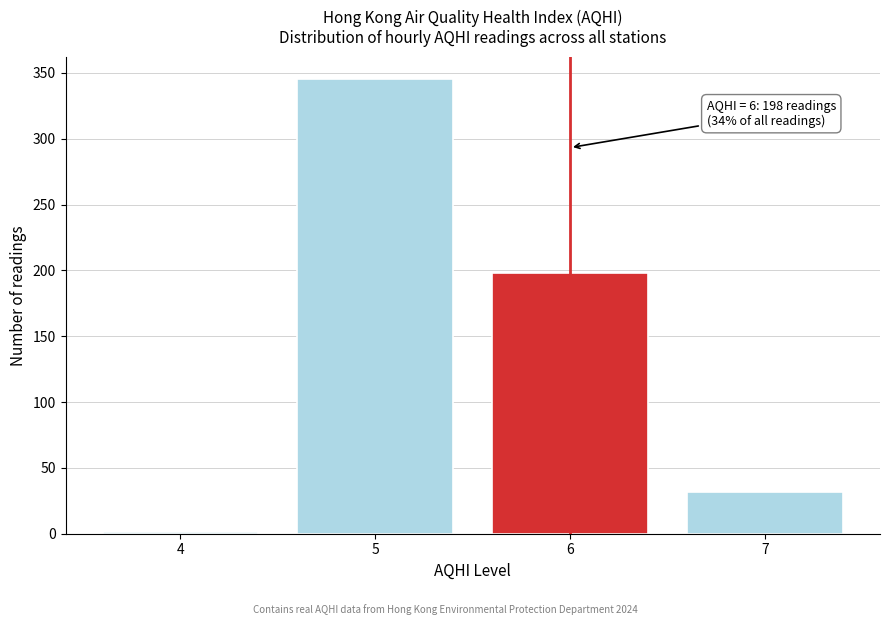

Reading left to right, transcribe all the data shown in this chart.

4=1	5=345	6=198	7=32